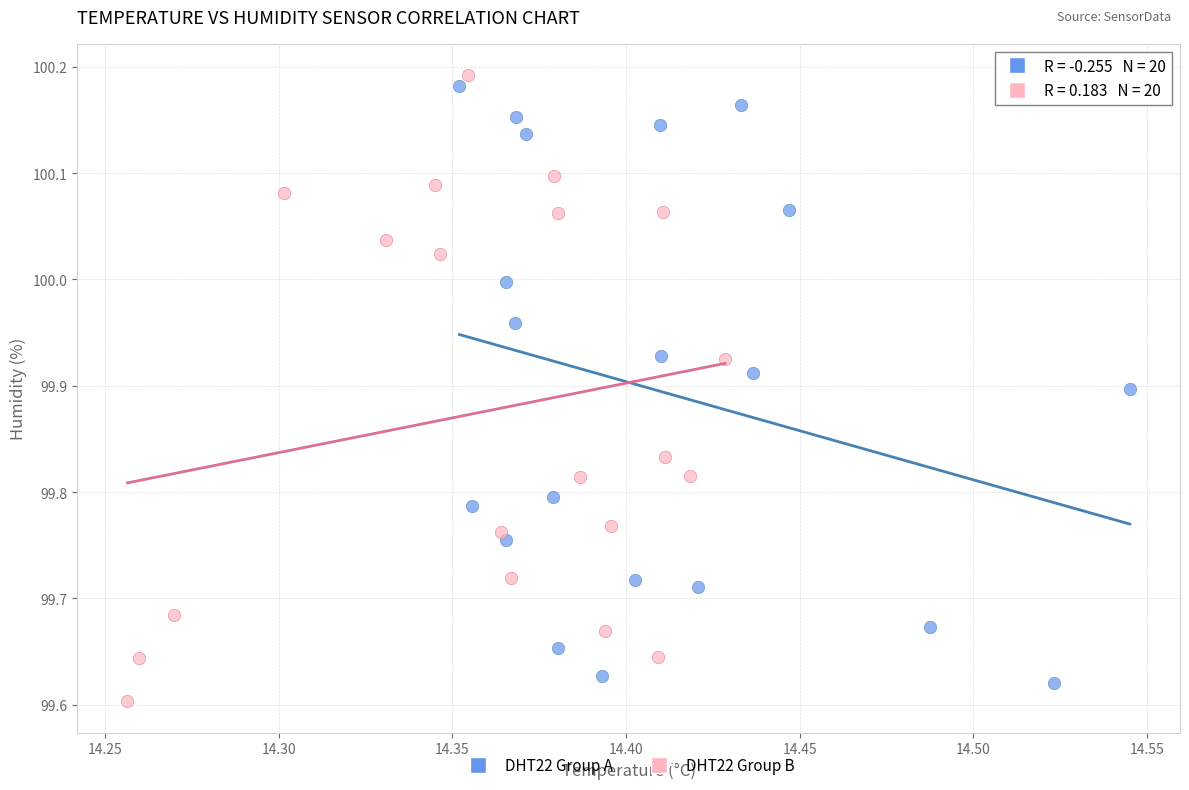

Which series has the largest Y range (max minus min)?

DHT22 Group B